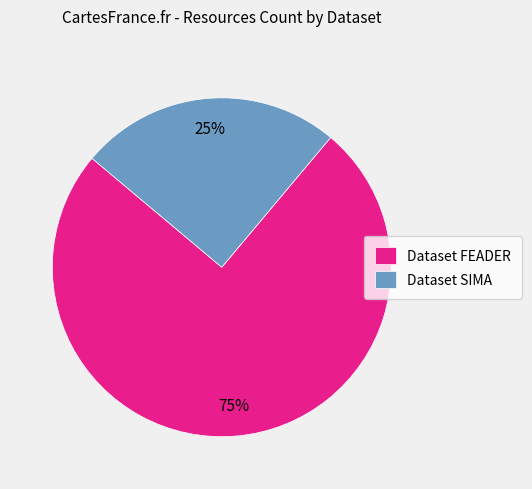

Rank the categories by value from highest to lowest.

Dataset FEADER, Dataset SIMA